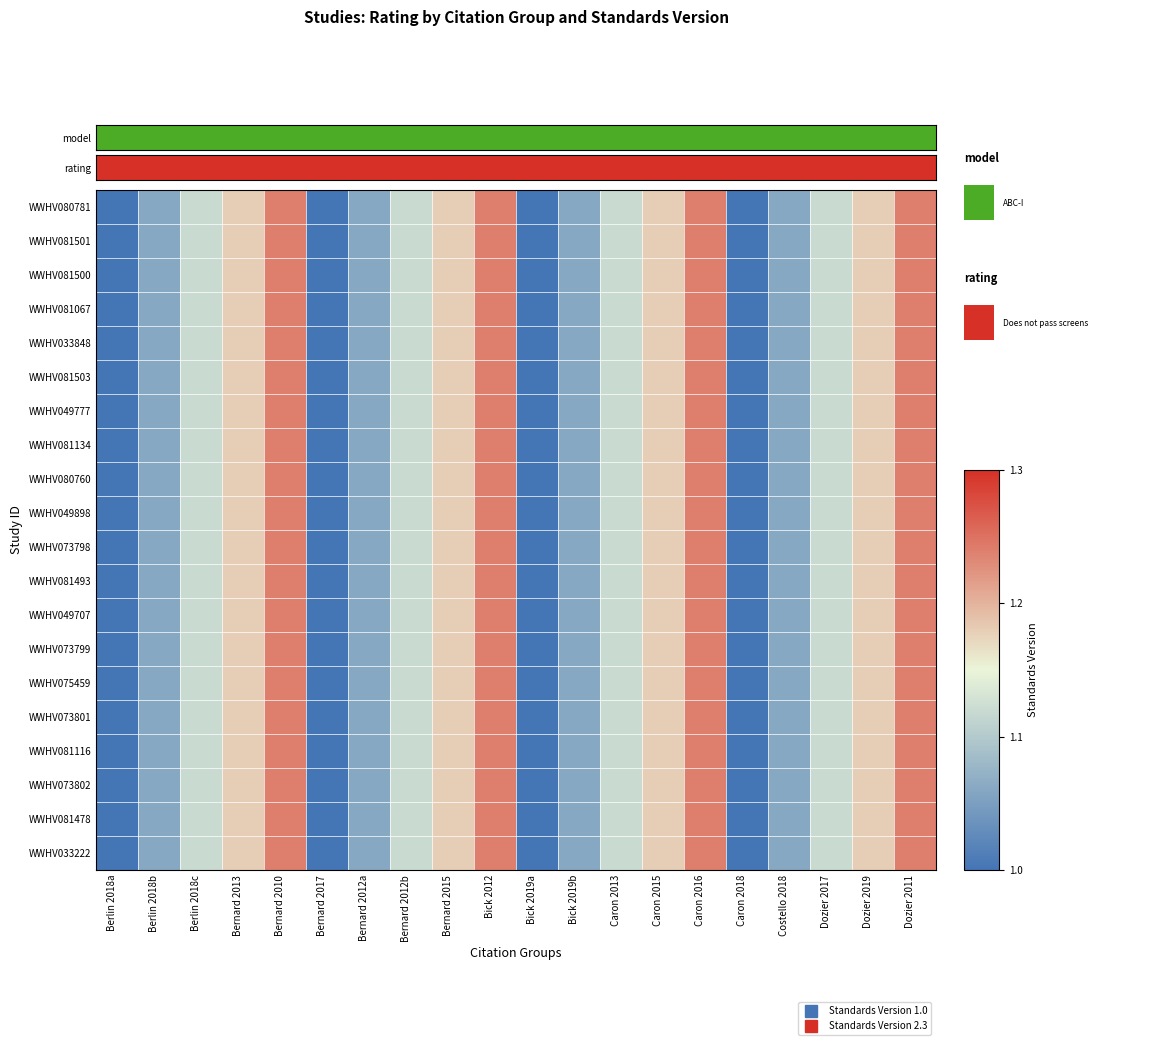

What is the total value across all series at Berlin 2018c?

22.3